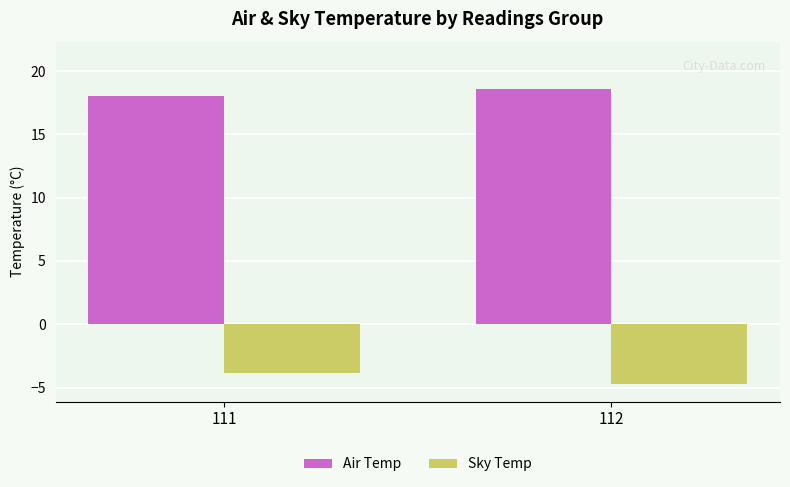

What is the spread (max minus min) of values at 112?

23.3